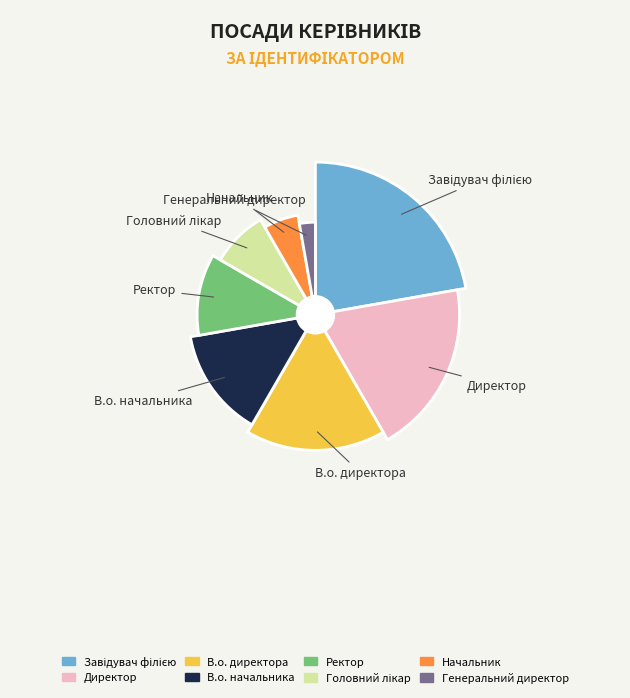

Does Завідувач філією represent more than half of the total?

No